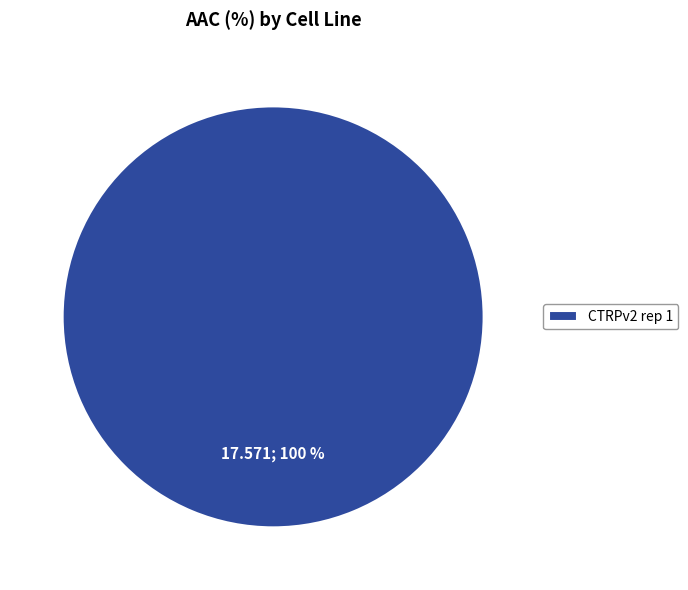

Rank the categories by value from highest to lowest.

CTRPv2 rep 1